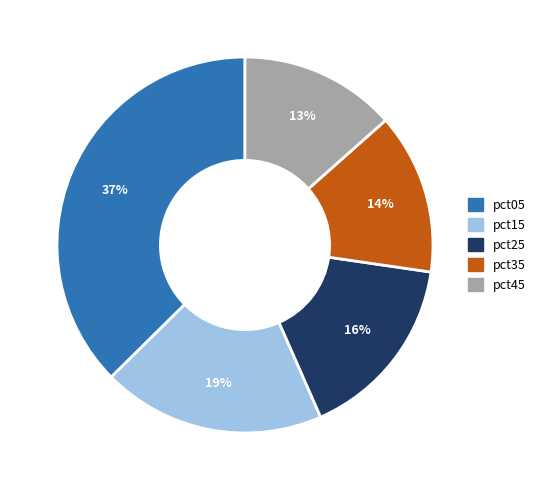

To the nearest percent, what is the average slice percentage?

20%